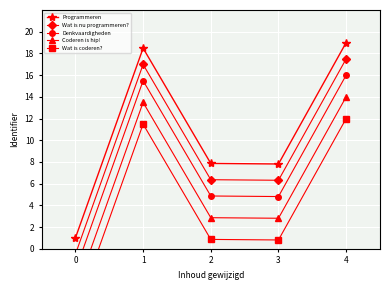

Reading left to right, extract all data points from this chart.

Programmeren: 1.0	18.5	7.9	7.8	19.0
Wat is nu programmeren?: -0.5	17.0	6.4	6.3	17.5
Denkvaardigheden: -2.0	15.5	4.9	4.8	16.0
Coderen is hip!: -4.0	13.5	2.9	2.8	14.0
Wat is coderen?: -6.0	11.5	0.9	0.8	12.0